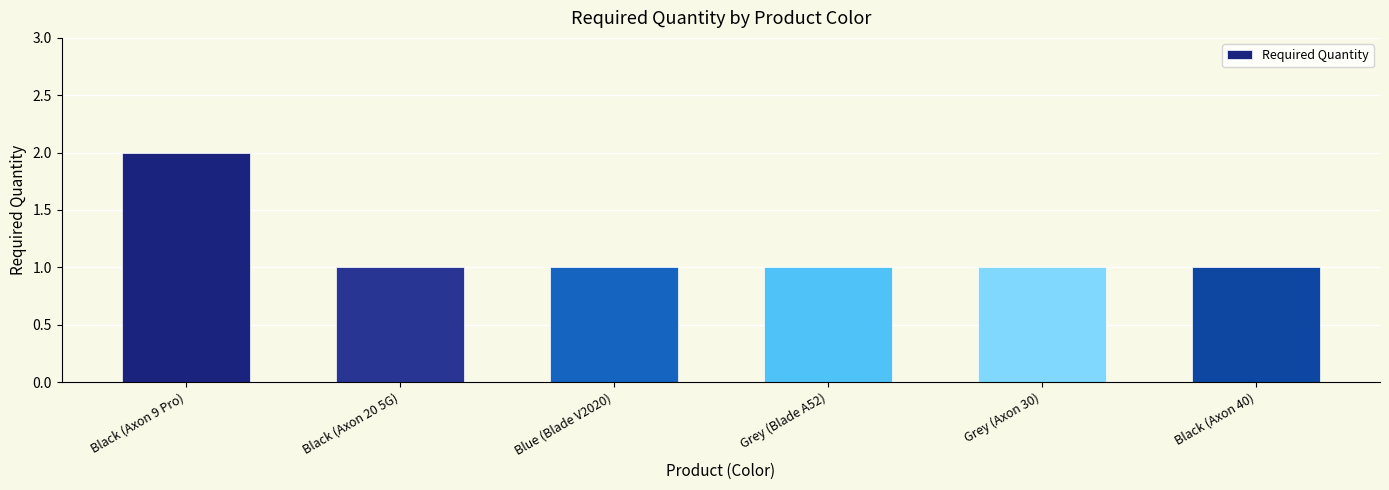

Reading left to right, what are all the values shown in this chart?

Black (Axon 9 Pro)=2	Black (Axon 20 5G)=1	Blue (Blade V2020)=1	Grey (Blade A52)=1	Grey (Axon 30)=1	Black (Axon 40)=1